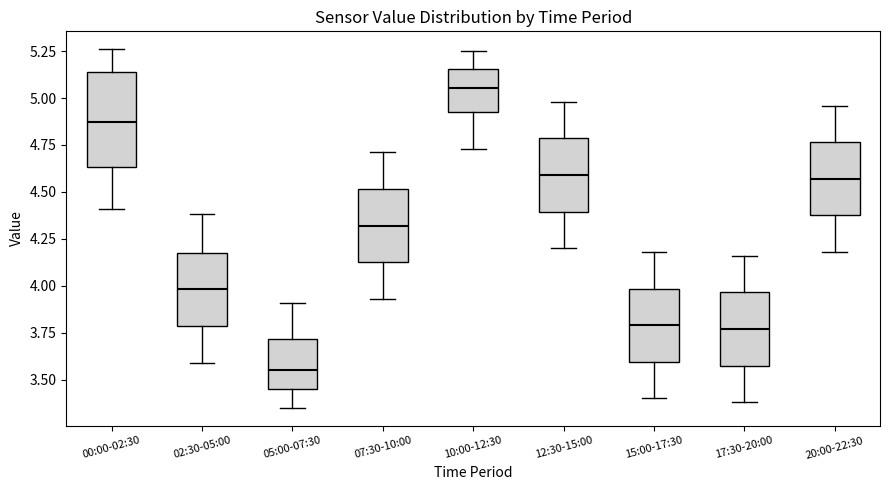

Where does the upper whisker of the box for 17:30-20:00 end on the y-axis? The values are not printed on the chart, so give them approximately, as read against the axis.

4.15